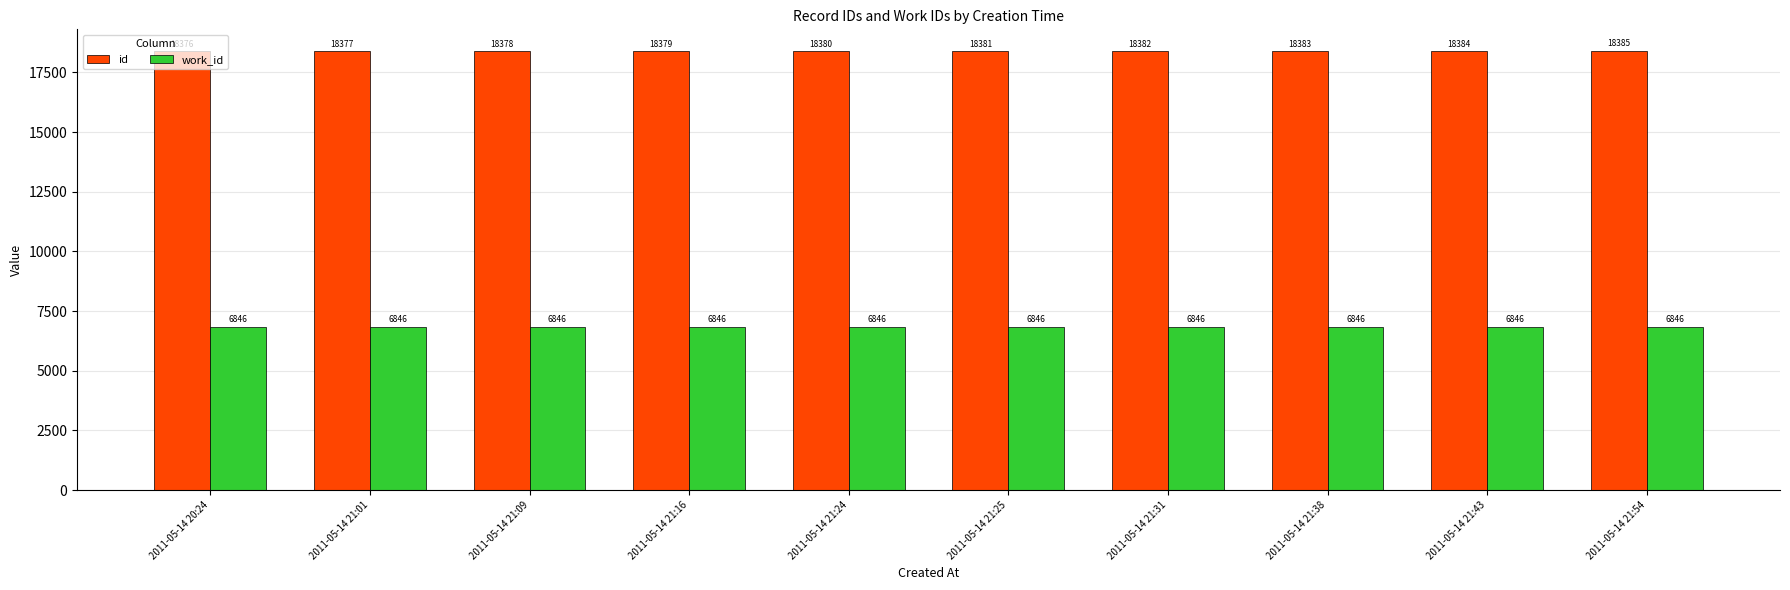

Is the value of work_id at 2011-05-14 21:54 greater than the value of id at 2011-05-14 21:01?

No